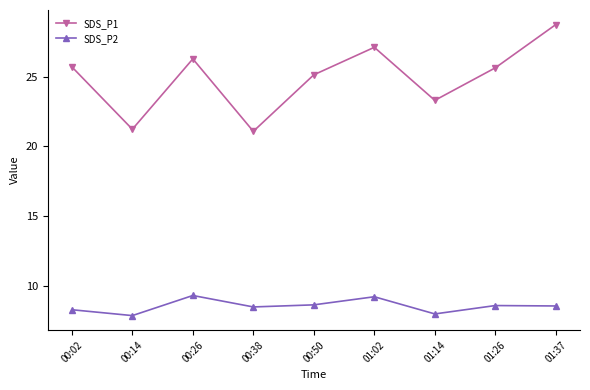

Between 01:26 and 01:37, which series saw the biggest shift?

SDS_P1